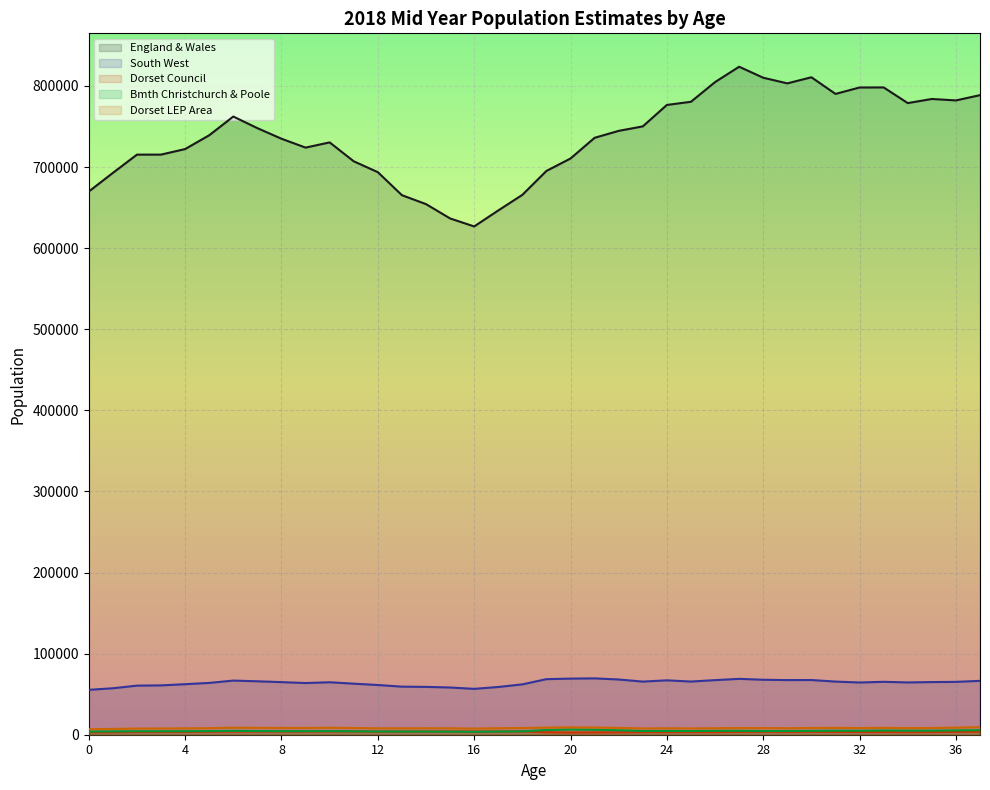

Which category has the highest value in the Dorset LEP Area series?

37